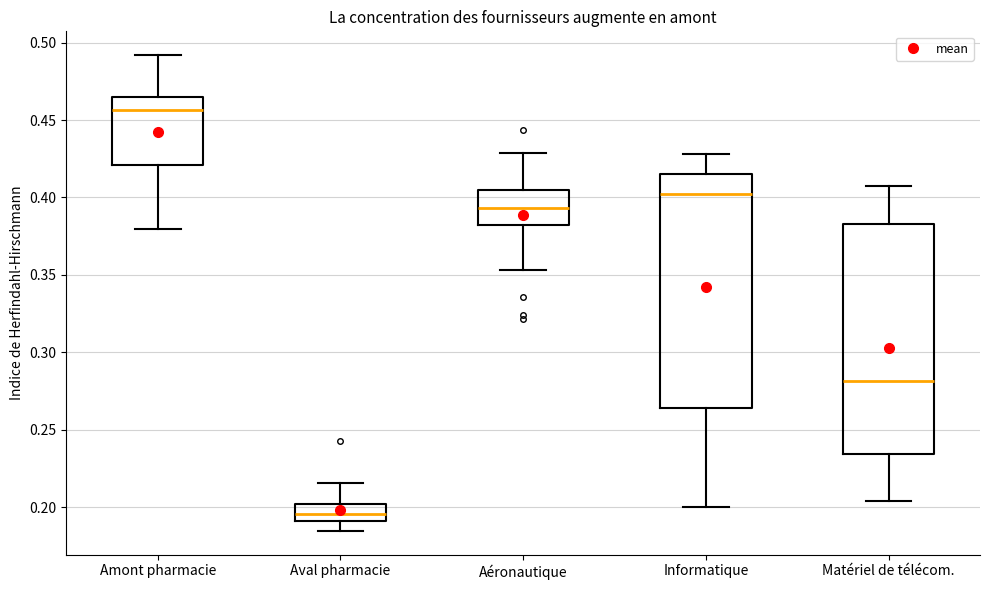

Reading left to right, transcribe this box plot: for each box, give where its median line is, the range the box spans, and where its two whiskers end, as read against the y-axis. The values are not printed on the chart, so give them approximately, as read against the axis.

Amont pharmacie: median 0.455, box 0.420 to 0.465, whiskers 0.380 to 0.490
Aval pharmacie: median 0.195, box 0.190 to 0.200, whiskers 0.185 to 0.215
Aéronautique: median 0.395, box 0.385 to 0.405, whiskers 0.355 to 0.430
Informatique: median 0.400, box 0.265 to 0.415, whiskers 0.200 to 0.430
Matériel de télécom.: median 0.280, box 0.235 to 0.385, whiskers 0.205 to 0.410